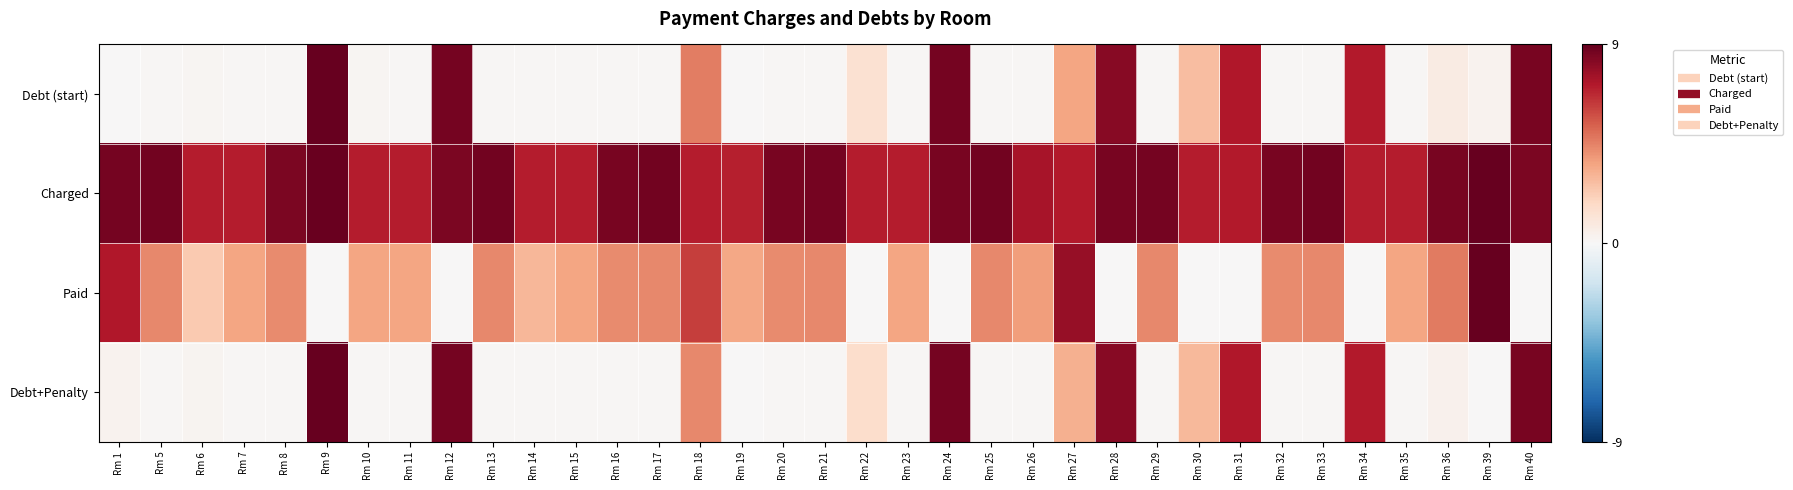

Rank the series by their maximum value, from highest to lowest.

Debt (start), Charged, Paid, Debt+Penalty